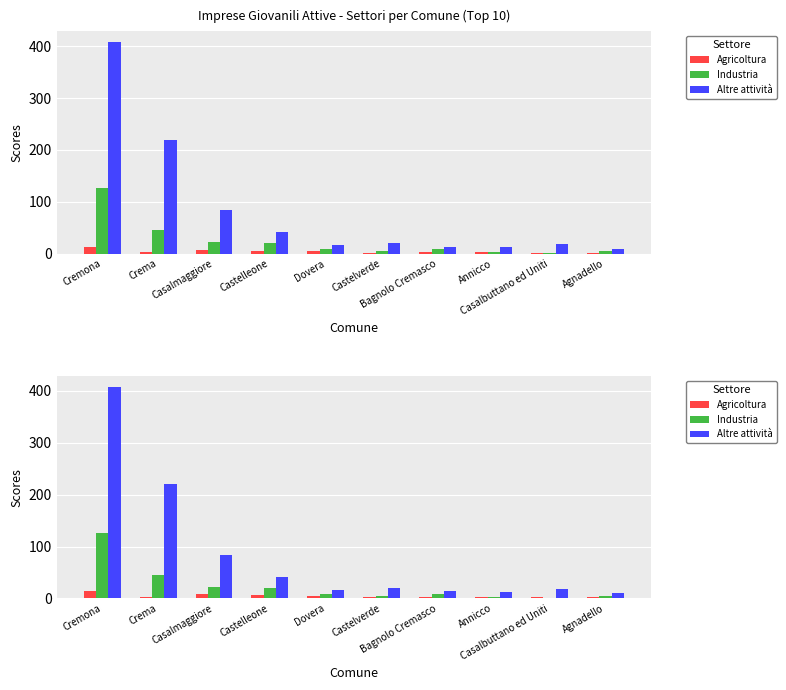

Reading right to left, extract all data points from this chart.

Agricoltura: Agnadello=2	Casalbuttano ed Uniti=2	Annicco=3	Bagnolo Cremasco=3	Castelverde=2	Dovera=5	Castelleone=6	Casalmaggiore=8	Crema=3	Cremona=14
Industria: Agnadello=5	Casalbuttano ed Uniti=1	Annicco=3	Bagnolo Cremasco=9	Castelverde=5	Dovera=9	Castelleone=20	Casalmaggiore=22	Crema=46	Cremona=126
Altre attività: Agnadello=10	Casalbuttano ed Uniti=18	Annicco=13	Bagnolo Cremasco=14	Castelverde=21	Dovera=17	Castelleone=41	Casalmaggiore=84	Crema=220	Cremona=408